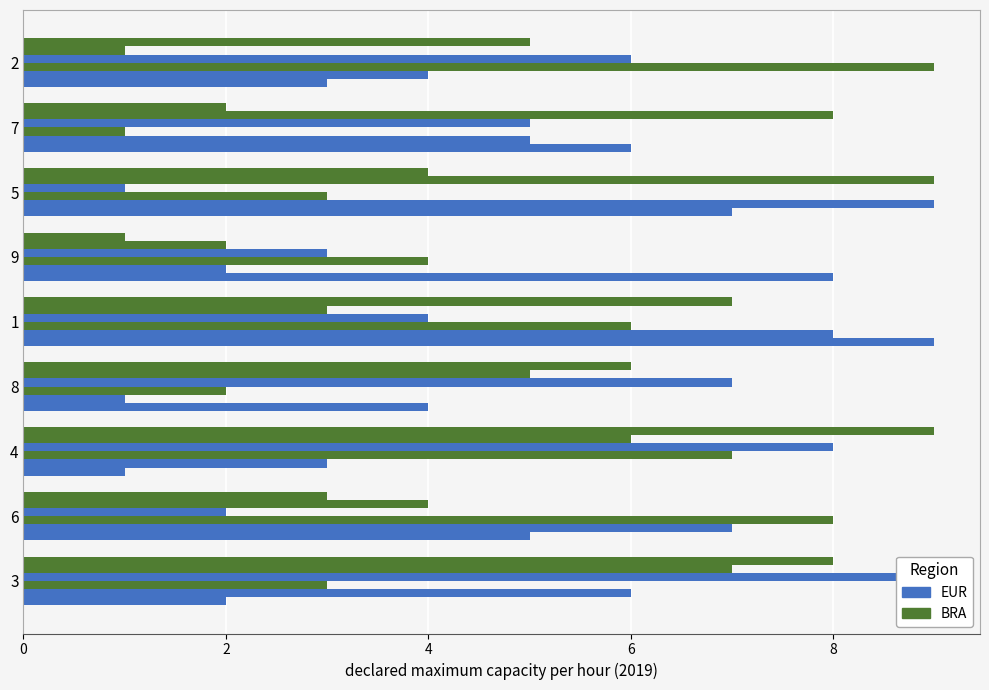

What is the total value across all series at 7?

27